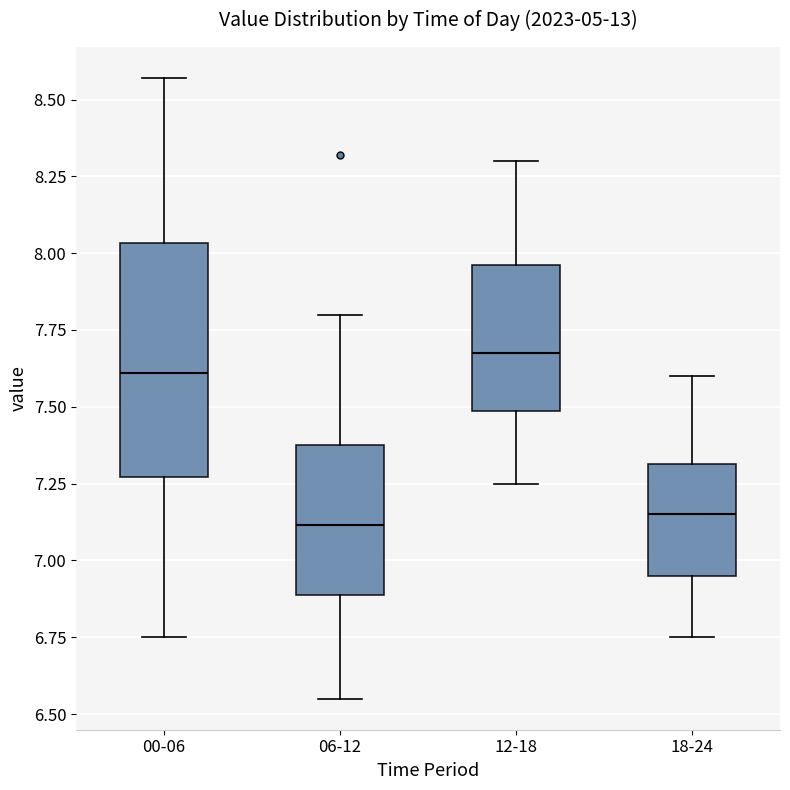

Reading left to right, transcribe this box plot: for each box, give where its median line is, the range the box spans, and where its two whiskers end, as read against the y-axis. The values are not printed on the chart, so give them approximately, as read against the axis.

00-06: median 7.60, box 7.25 to 8.05, whiskers 6.75 to 8.55
06-12: median 7.10, box 6.90 to 7.40, whiskers 6.55 to 7.80
12-18: median 7.70, box 7.50 to 7.95, whiskers 7.25 to 8.30
18-24: median 7.15, box 6.95 to 7.30, whiskers 6.75 to 7.60